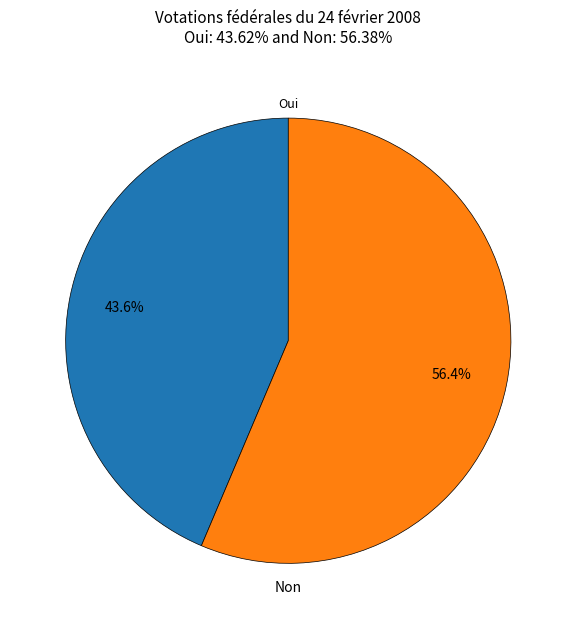

To the nearest percent, what is the combined percentage of Oui and Non?

100%